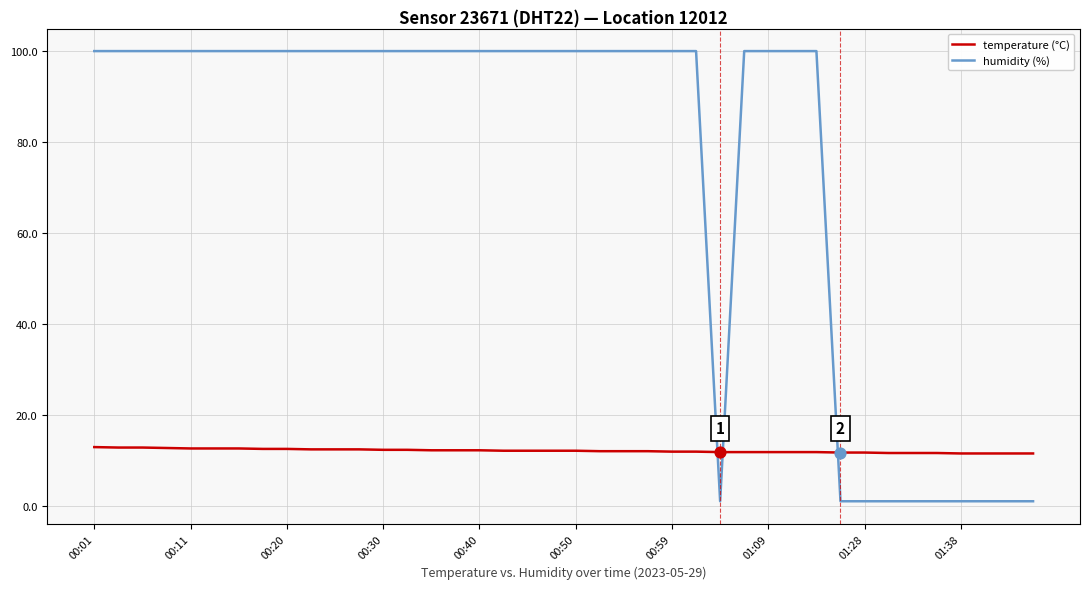

Which series has the widest spread of values?

humidity (%)